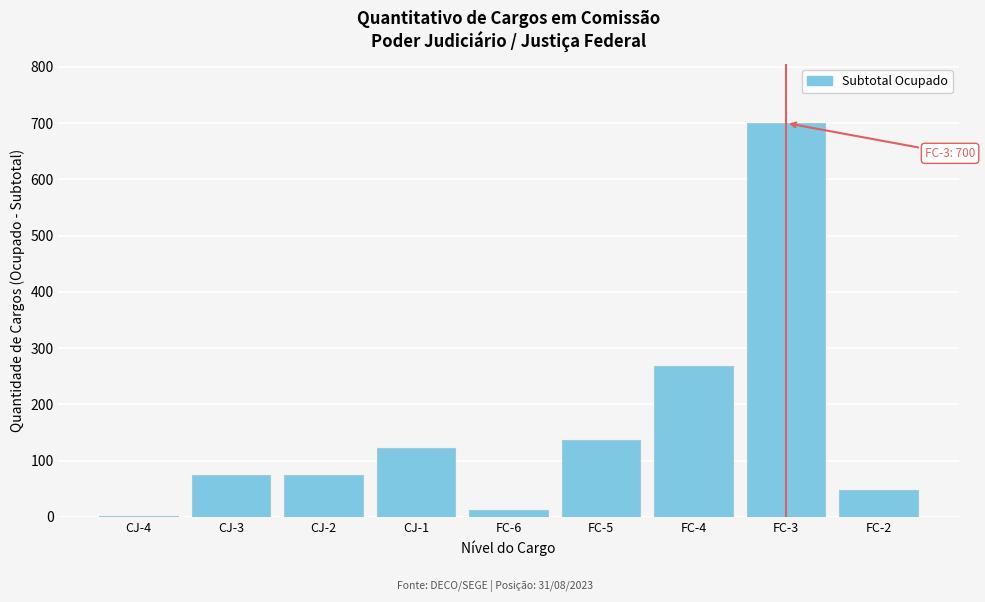

What is the sum of all values?

1437